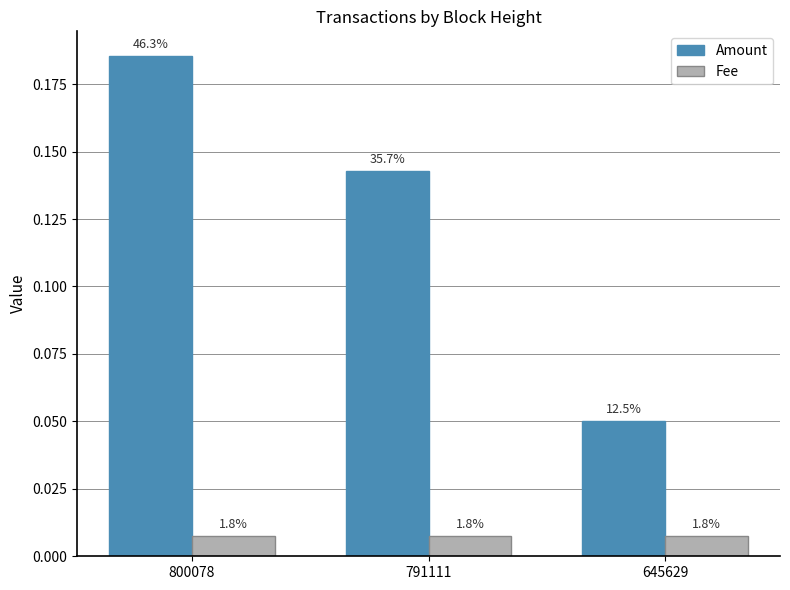

How many groups of bars are there?

3